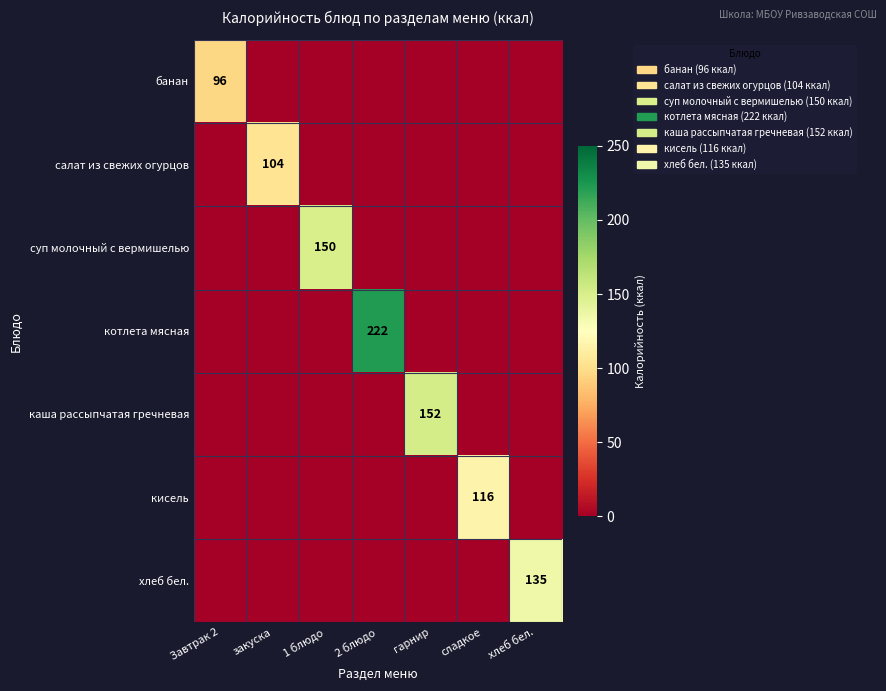

What is the spread (max minus min) of values at закуска?

104.0